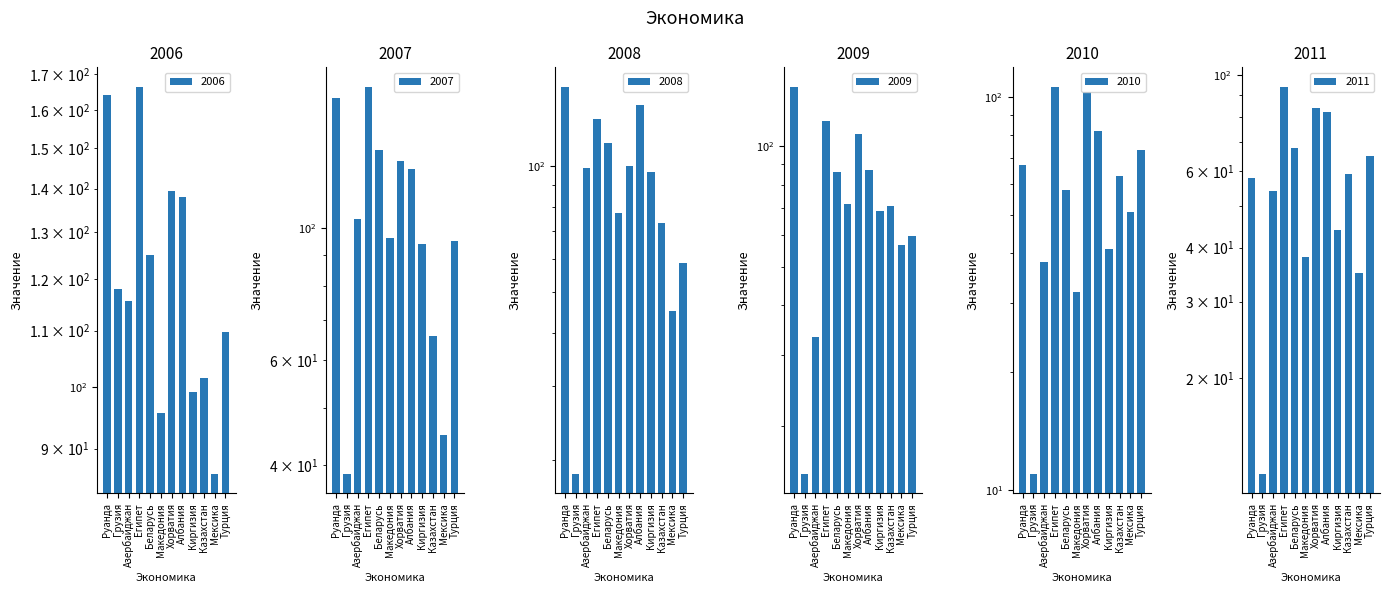

List the series in order of their peak value, highest first.

2007, 2006, 2008, 2009, 2010, 2011